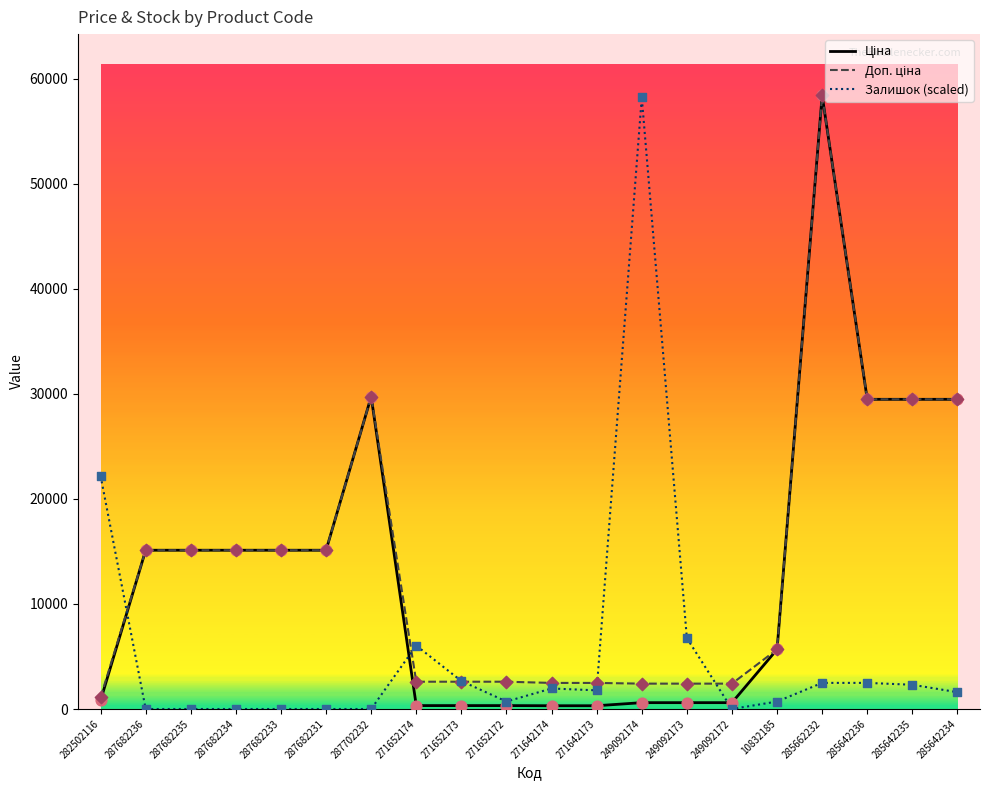

At which category is the sum across all series the highest?

285662232